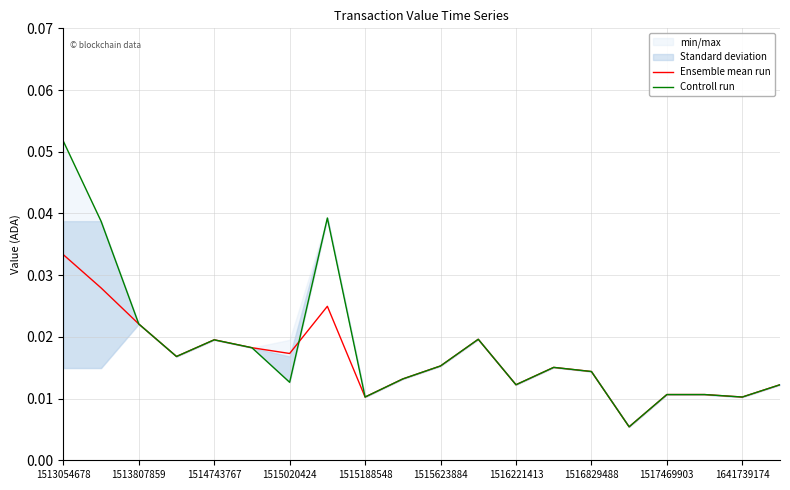

At which label does Ensemble mean run reach its peak?

1513054678